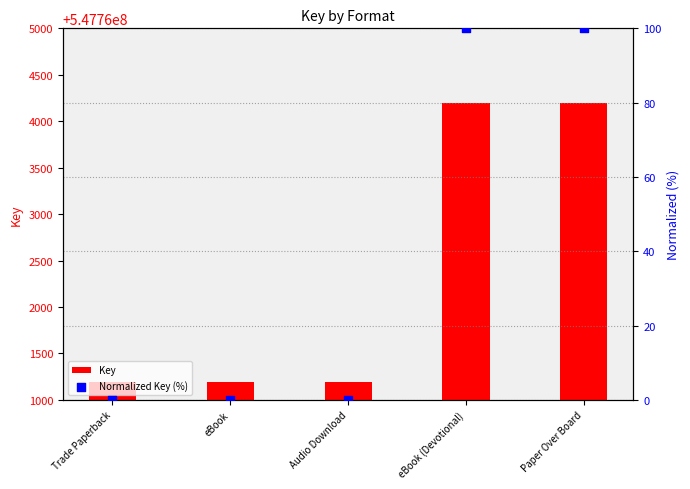

At how many categories does at least one series exceed 235108312?

5